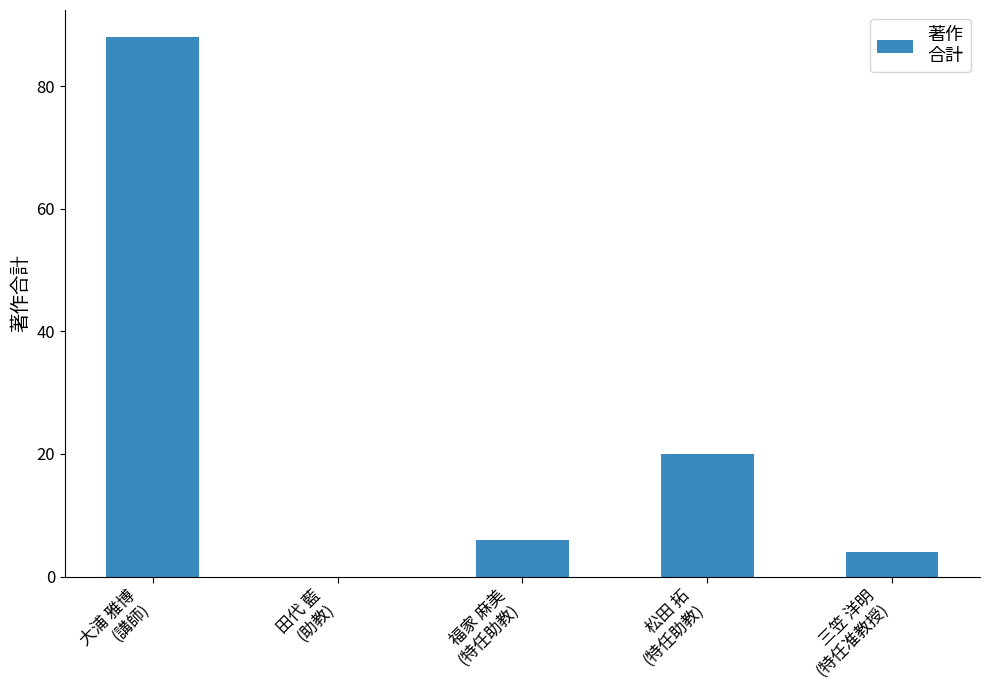

What is the sum of all values?

118